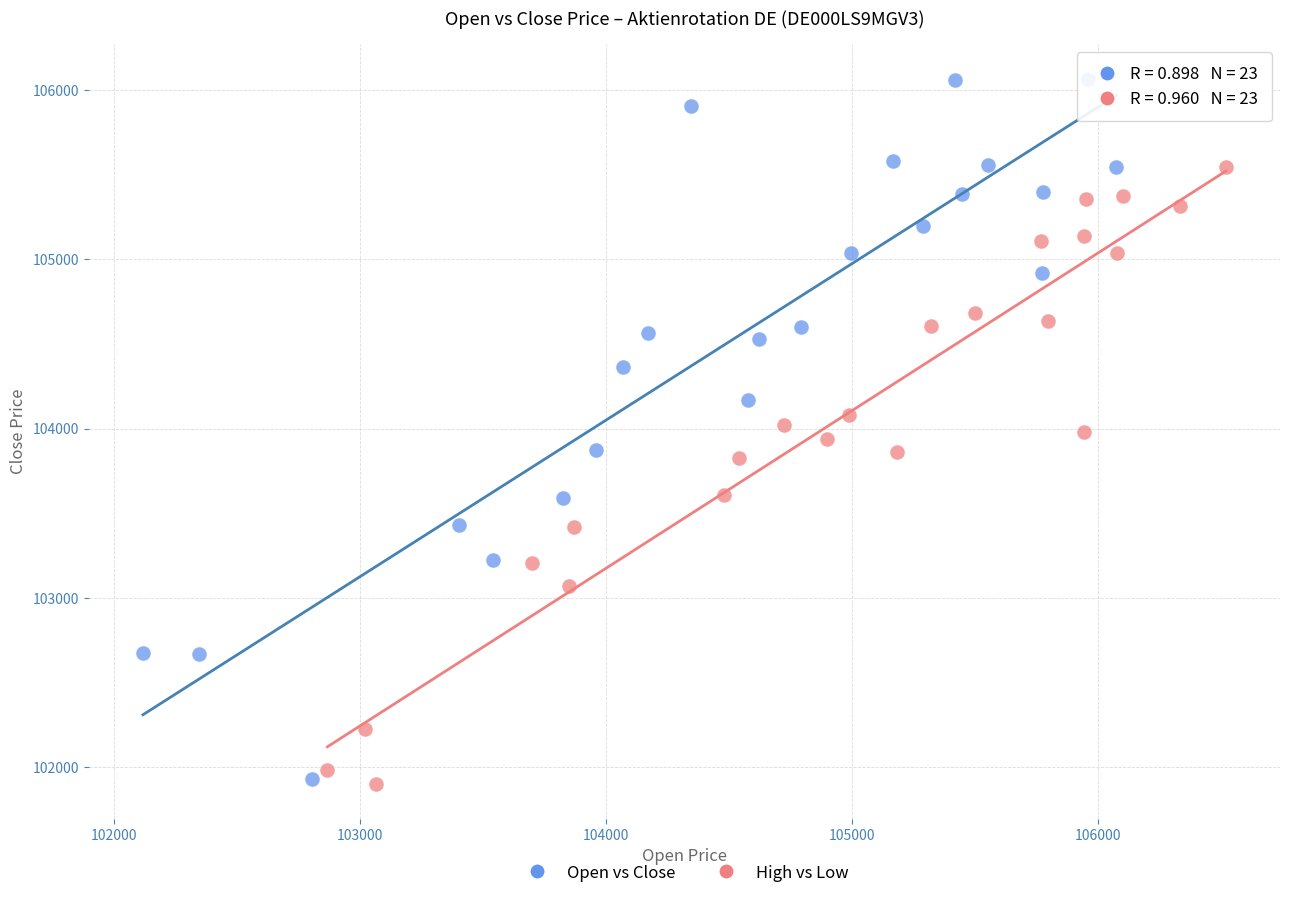

Which series contains the highest Y value?

Open vs Close